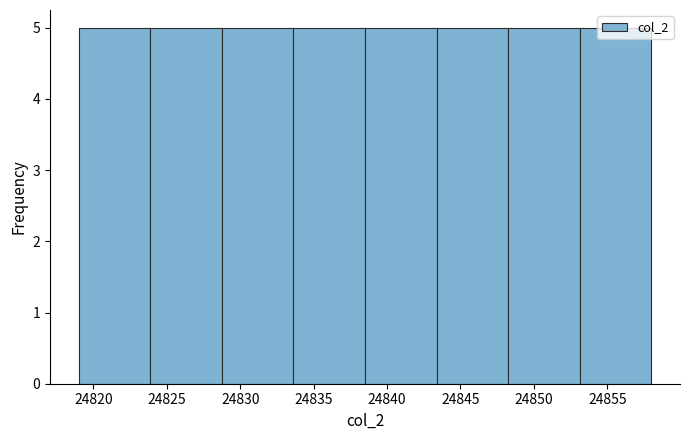

Reading left to right, list every bar in this chart as the range it spans on the x-axis followed by its height. Neither the bar edges nor the heights are printed on the chart, so give them approximately, as read against the axes.

24819.0 to 24824.0: 5
24824.0 to 24829.0: 5
24829.0 to 24833.5: 5
24833.5 to 24838.5: 5
24838.5 to 24843.5: 5
24843.5 to 24848.5: 5
24848.5 to 24853.0: 5
24853.0 to 24858.0: 5